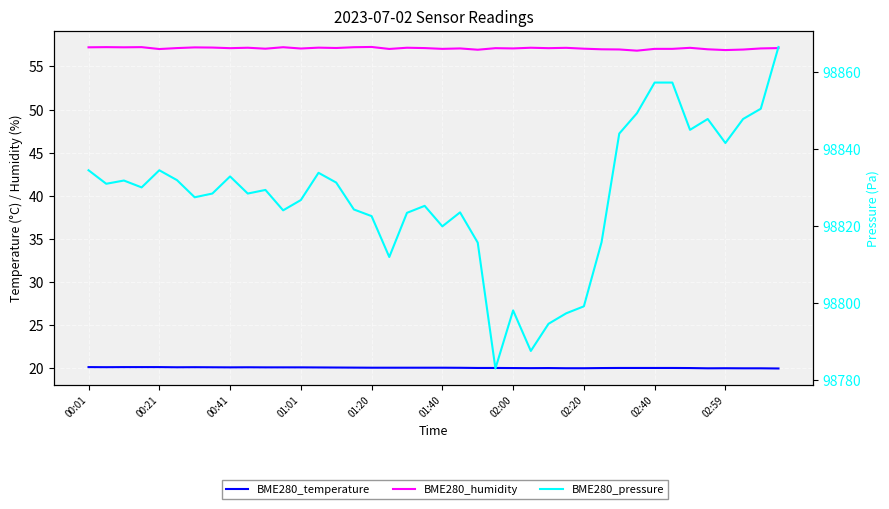

Reading left to right, list all the values displayed in this chart.

BME280_temperature: 20.1	20.1	20.1	20.1	20.1	20.1	20.1	20.1	20.1	20.1	20.1	20.1	20.1	20.1	20.1	20.1	20.1	20.1	20.1	20.1	20.1	20.1	20.0	20.0	20.0	20.0	20.0	20.0	20.0	20.0	20.0	20.0	20.0	20.0	20.0	20.0	20.0	20.0	20.0	20.0
BME280_humidity: 57.2	57.2	57.2	57.2	57.0	57.1	57.2	57.2	57.1	57.2	57.1	57.2	57.1	57.2	57.1	57.2	57.3	57.0	57.2	57.1	57.0	57.1	56.9	57.1	57.1	57.2	57.1	57.2	57.1	57.0	57.0	56.8	57.0	57.0	57.2	57.0	56.9	57.0	57.1	57.1
BME280_pressure: 98834.4	98830.9	98831.8	98830.0	98834.4	98831.9	98827.4	98828.4	98832.8	98828.4	98829.3	98824.1	98826.7	98833.8	98831.2	98824.3	98822.6	98812.0	98823.4	98825.2	98819.9	98823.5	98815.7	98783.1	98798.1	98787.6	98794.7	98797.4	98799.2	98815.8	98843.9	98849.2	98857.2	98857.2	98844.9	98847.7	98841.5	98847.7	98850.4	98866.4